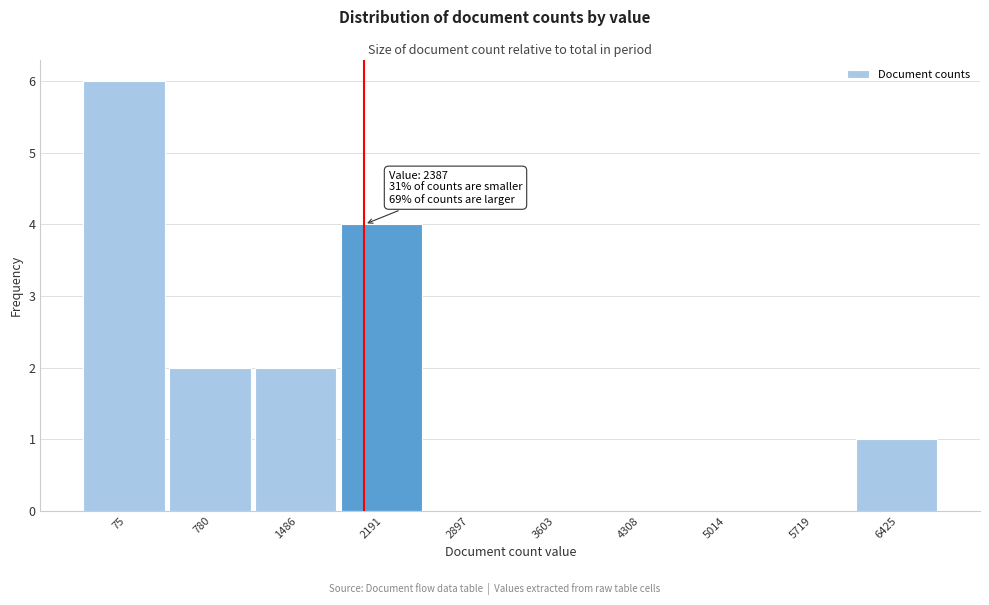

Reading left to right, extract all data points from this chart.

75=6	780=2	1486=2	2191=4	2897=0	3603=0	4308=0	5014=0	5719=0	6425=1